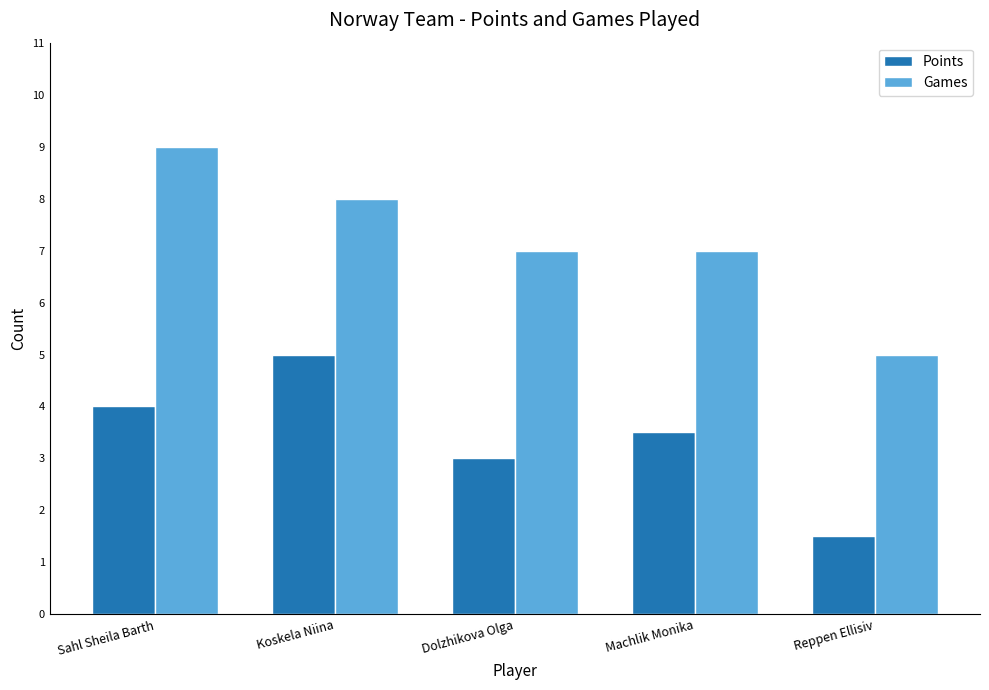

What is the difference between the maximum and minimum values in the Games series?

4.0